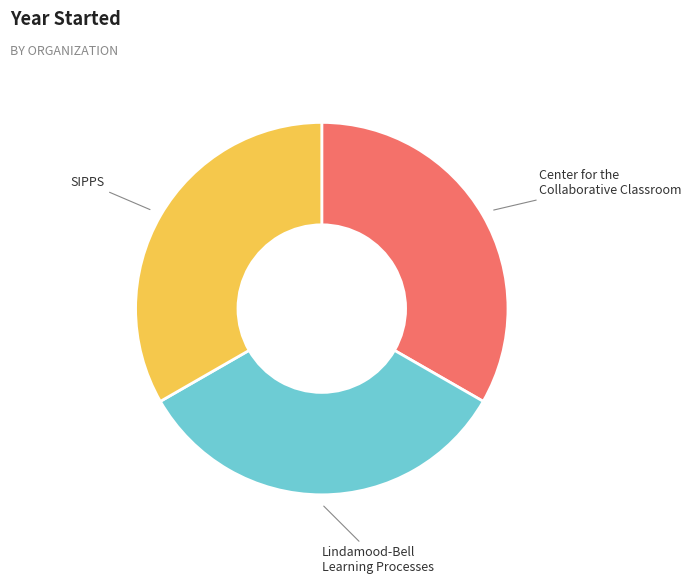

How many slices are in this pie chart?

3